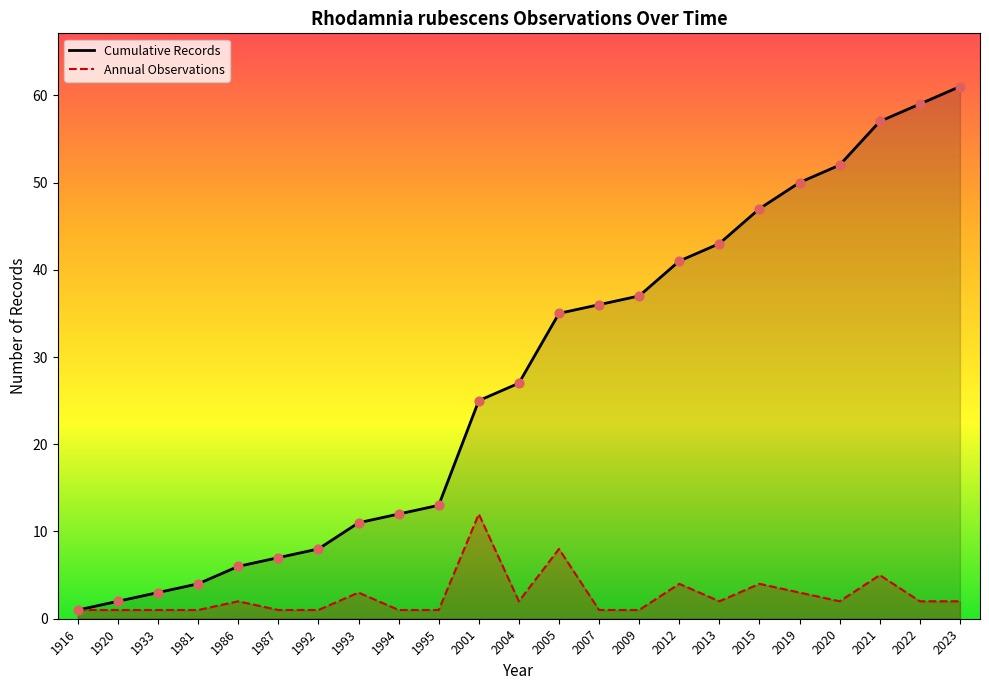

Which series reaches the minimum Y coordinate?

Cumulative Records